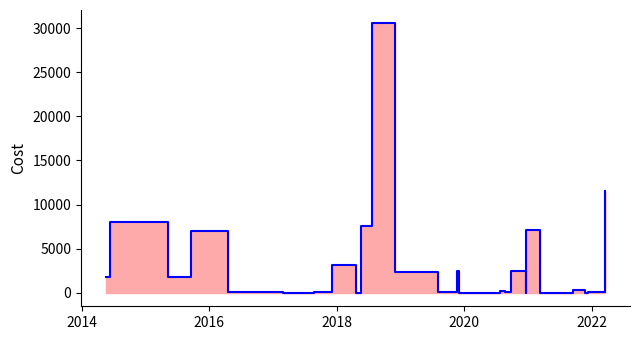

Where does the data first go above 50?

2014-05-20